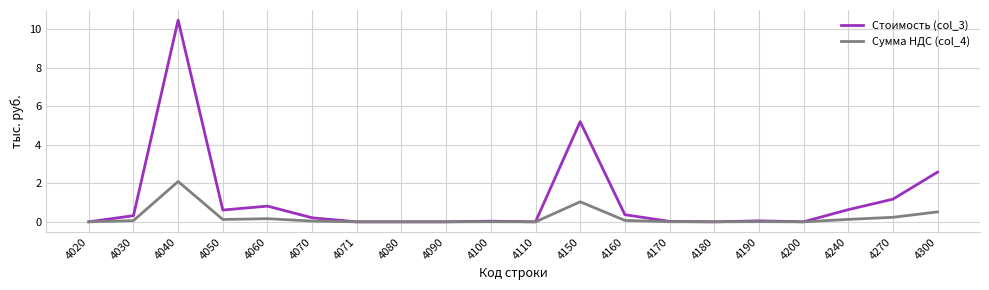

Rank the series by their maximum value, from lowest to highest.

Сумма НДС (col_4), Стоимость (col_3)